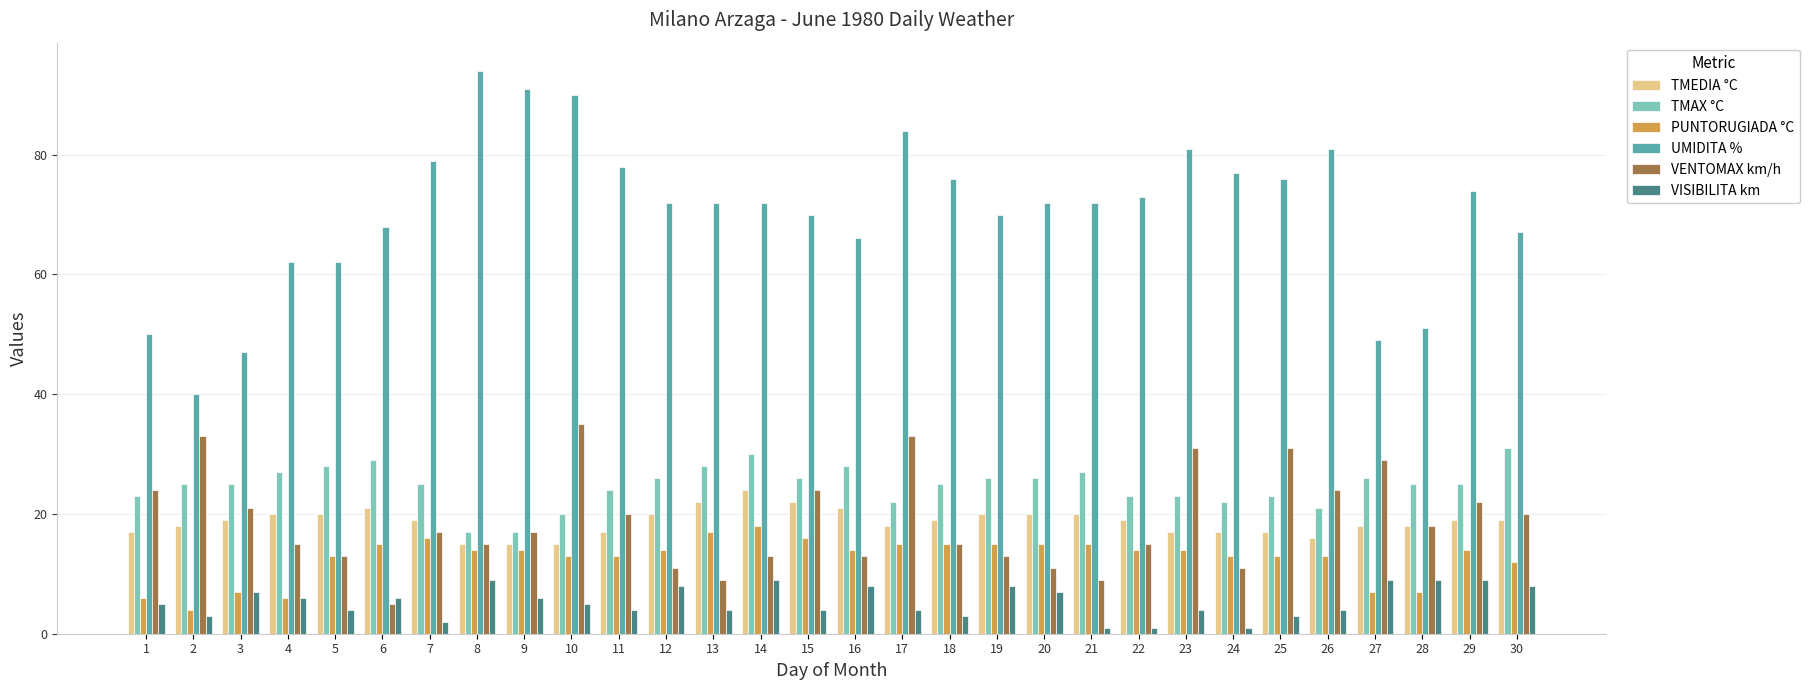

How many categories are shown in the chart?

30